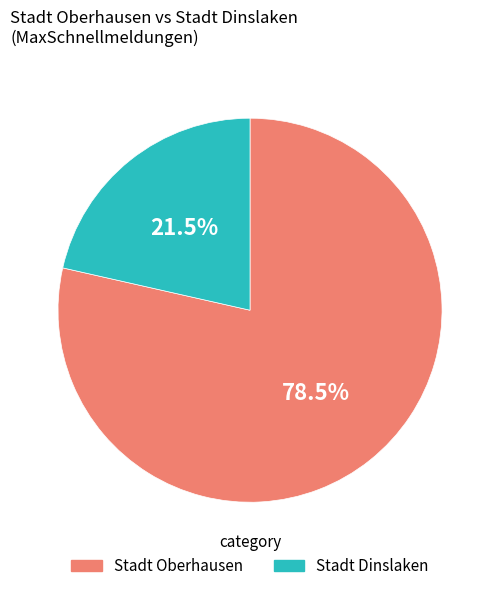

How many slices are in this pie chart?

2